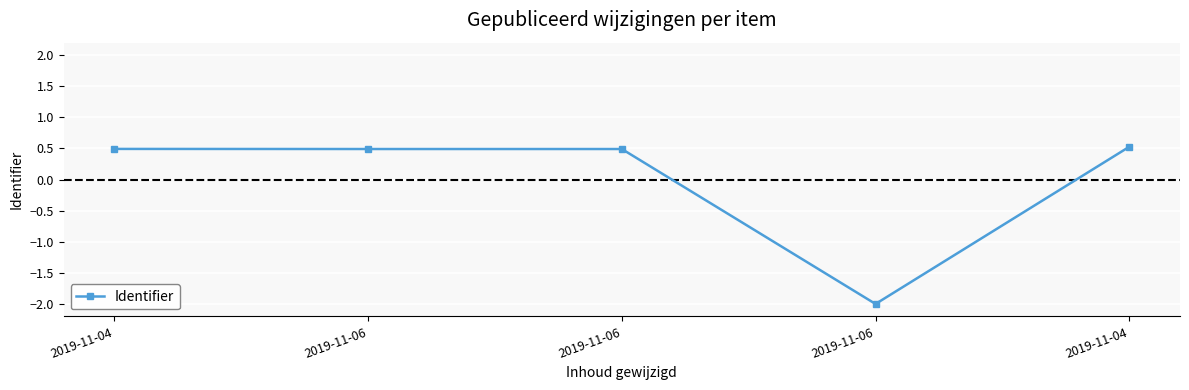

What is the difference between the maximum and minimum values?

2.5